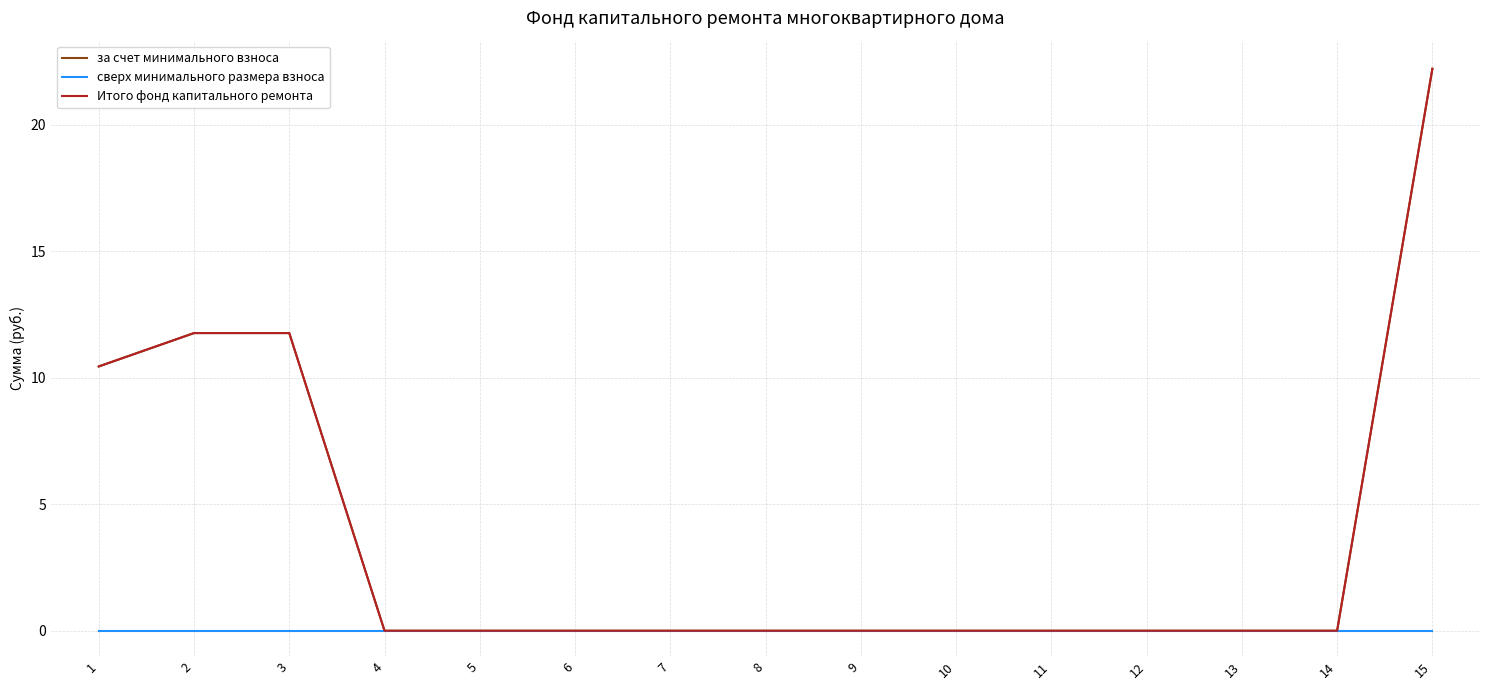

True or false: Итого фонд капитального ремонта and сверх минимального размера взноса cross at least once.

False